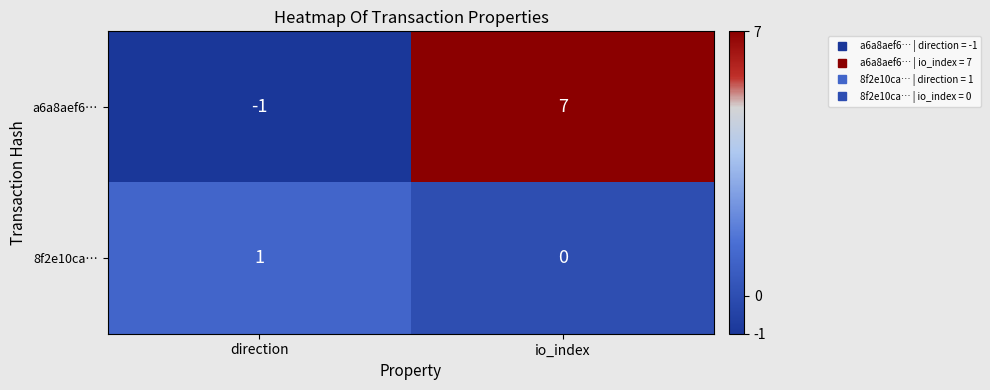

What is the spread (max minus min) of values at io_index?

7